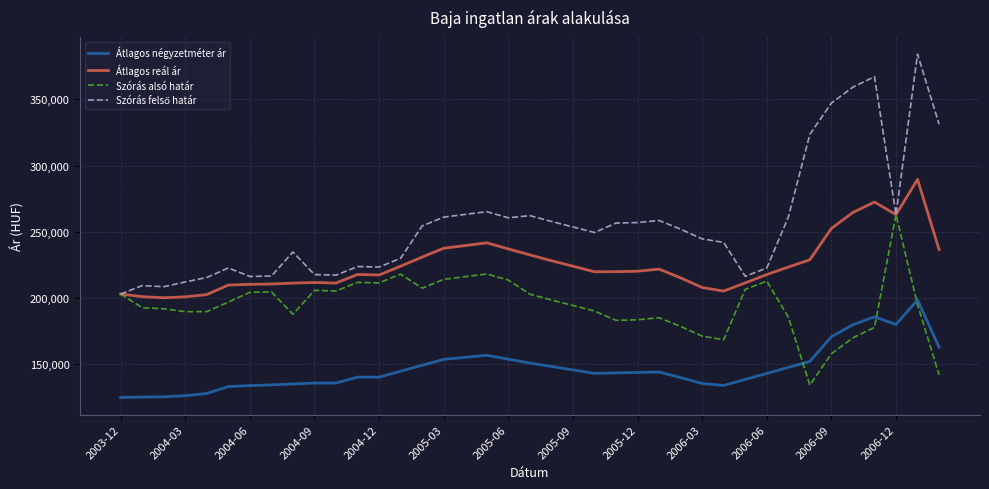

What is the greatest value displayed?

384104